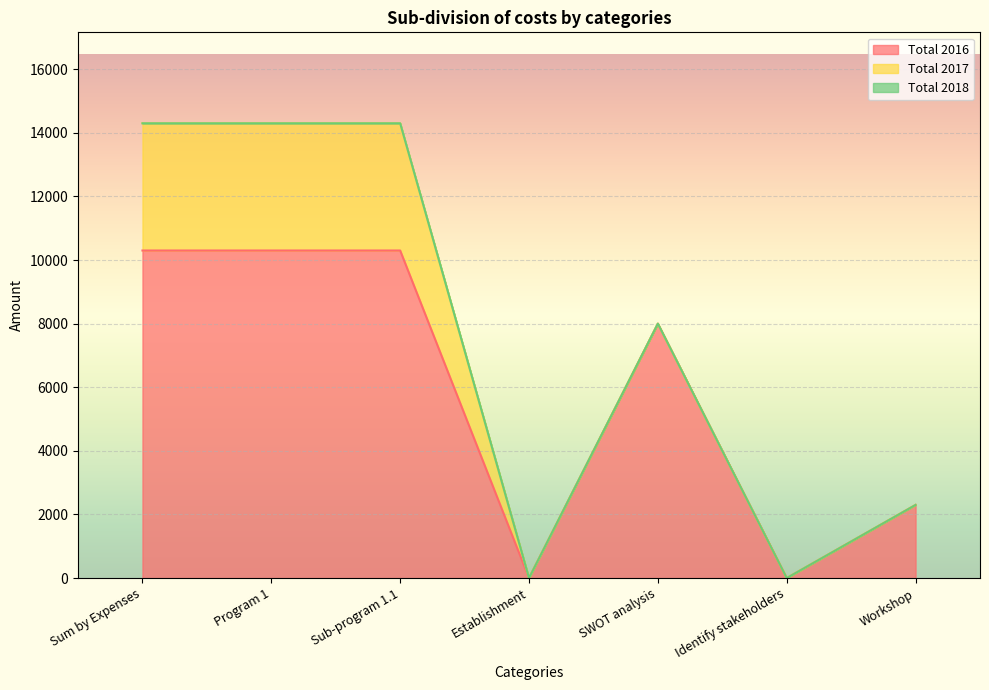

Rank the series by their maximum value, from highest to lowest.

Total 2016, Total 2017, Total 2018